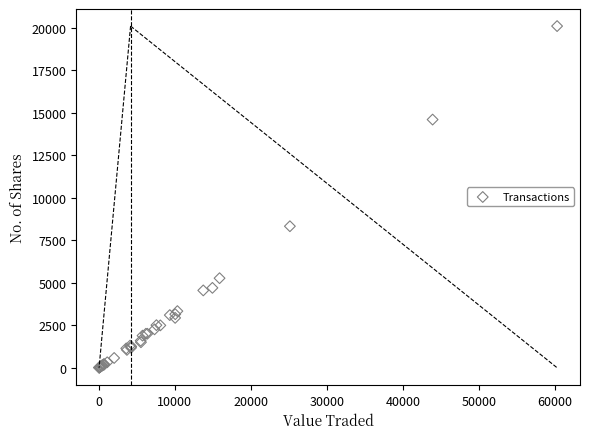

What Y value in the scatter plot is closest to 10053?

8325